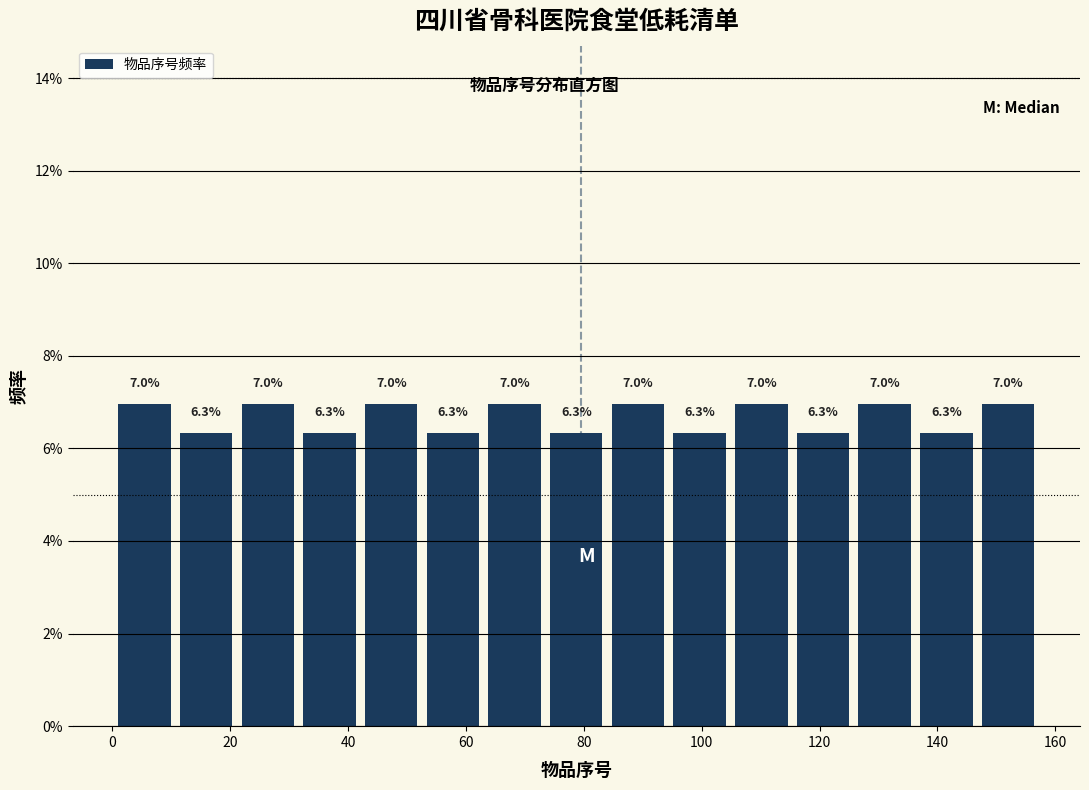

Reading left to right, transcribe this chart: for each bar, give the range it covers on the x-axis and its height. The bar edges are not printed on the chart, so give them approximately, as read against the axis.

2 to 12: 7.0
12 to 22: 6.3
22 to 32: 7.0
32 to 42: 6.3
42 to 54: 7.0
54 to 64: 6.3
64 to 74: 7.0
74 to 84: 6.3
84 to 96: 7.0
96 to 106: 6.3
106 to 116: 7.0
116 to 126: 6.3
126 to 138: 7.0
138 to 148: 6.3
148 to 158: 7.0